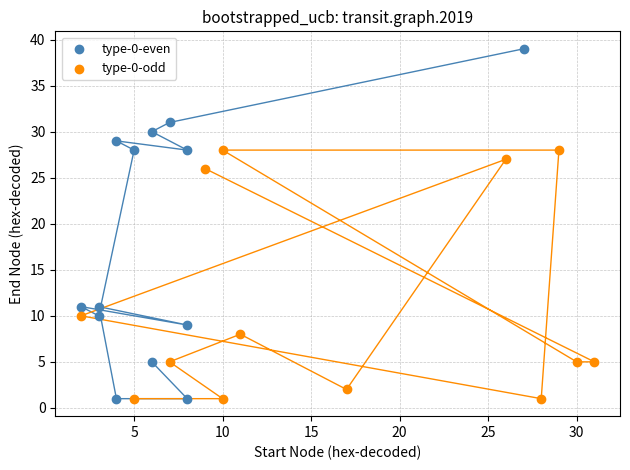

Which series has the largest Y range (max minus min)?

type-0-even